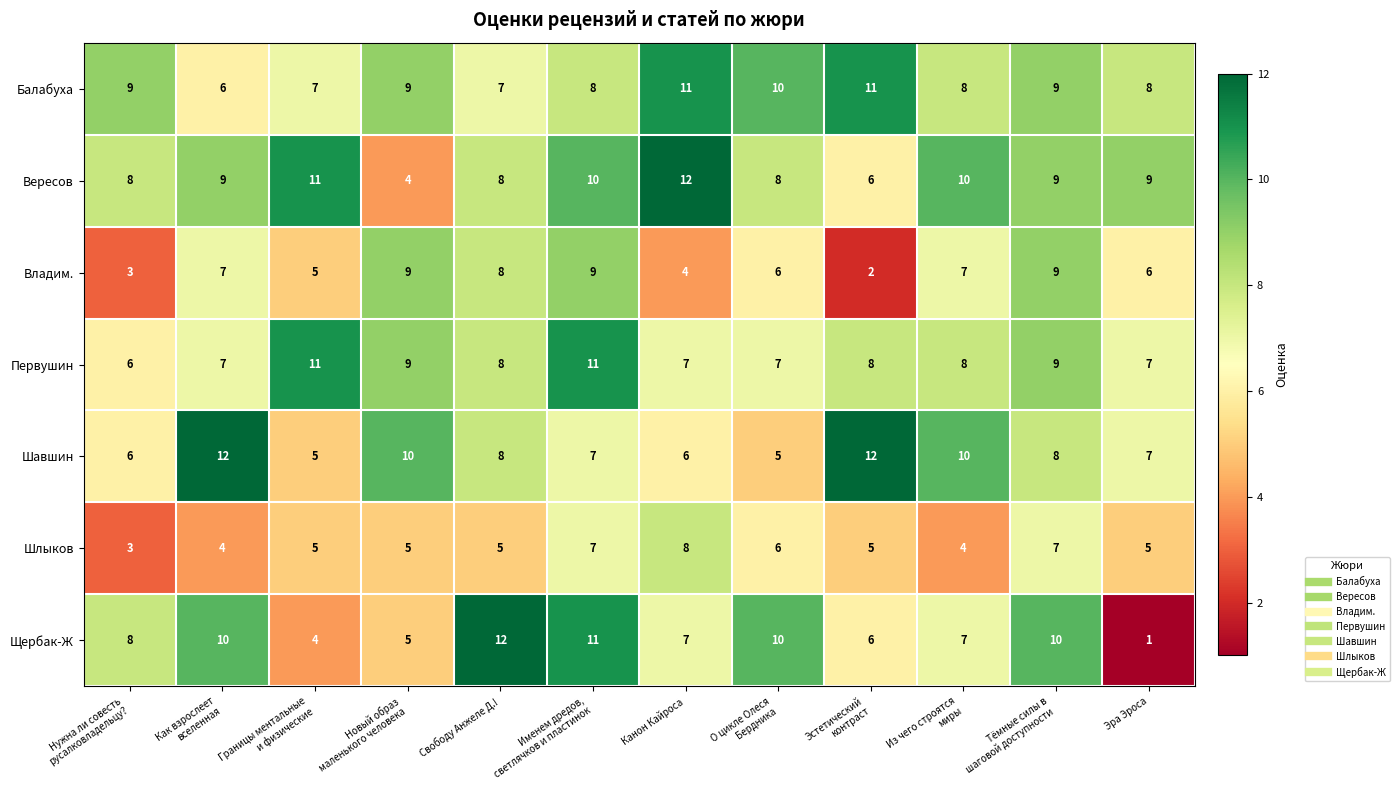

How many data points does each series have?

12